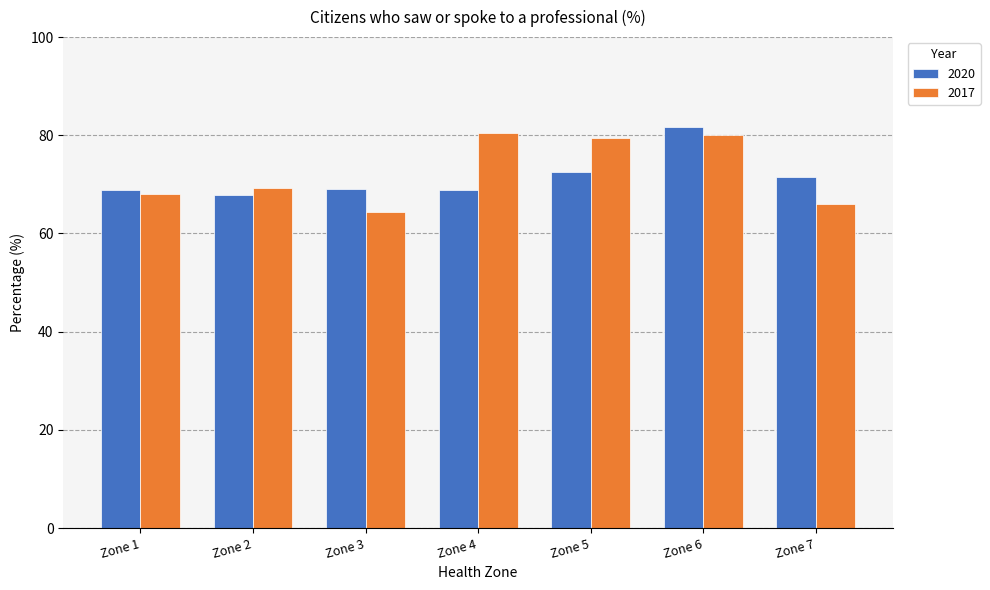

How many bars are there in each group?

2